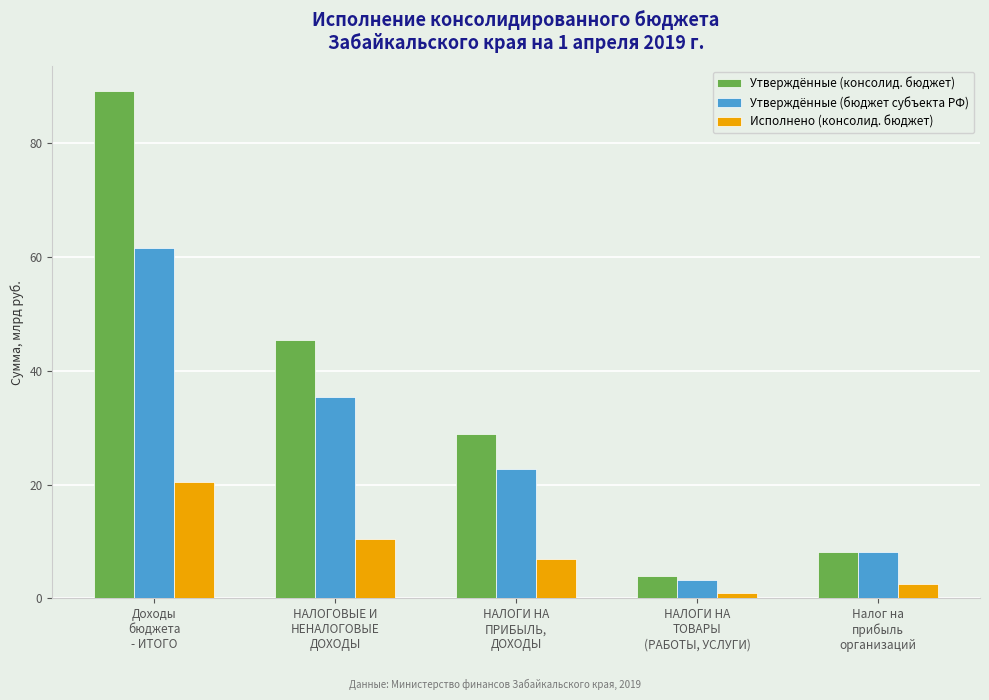

Reading right to left, what are all the values shown in this chart?

Утверждённые (консолид. бюджет): Налог на
прибыль
организаций=8.2	НАЛОГИ НА
ТОВАРЫ
(РАБОТЫ, УСЛУГИ)=3.9	НАЛОГИ НА
ПРИБЫЛЬ,
ДОХОДЫ=28.9	НАЛОГОВЫЕ И
НЕНАЛОГОВЫЕ
ДОХОДЫ=45.4	Доходы
бюджета
- ИТОГО=89.1
Утверждённые (бюджет субъекта РФ): Налог на
прибыль
организаций=8.2	НАЛОГИ НА
ТОВАРЫ
(РАБОТЫ, УСЛУГИ)=3.3	НАЛОГИ НА
ПРИБЫЛЬ,
ДОХОДЫ=22.8	НАЛОГОВЫЕ И
НЕНАЛОГОВЫЕ
ДОХОДЫ=35.4	Доходы
бюджета
- ИТОГО=61.7
Исполнено (консолид. бюджет): Налог на
прибыль
организаций=2.5	НАЛОГИ НА
ТОВАРЫ
(РАБОТЫ, УСЛУГИ)=1.0	НАЛОГИ НА
ПРИБЫЛЬ,
ДОХОДЫ=6.9	НАЛОГОВЫЕ И
НЕНАЛОГОВЫЕ
ДОХОДЫ=10.4	Доходы
бюджета
- ИТОГО=20.5